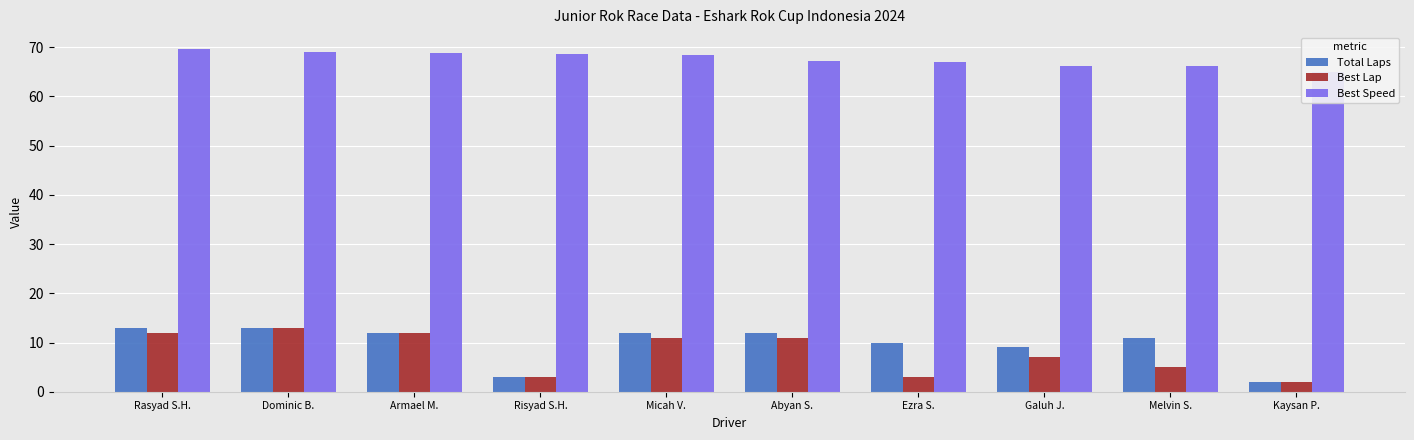

Is the value of Best Lap at Dominic B. greater than the value of Best Speed at Armael M.?

No